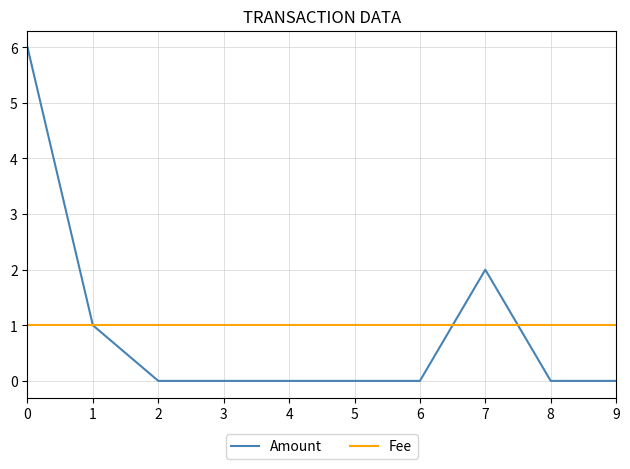

Which series has the largest range (max minus min)?

Amount